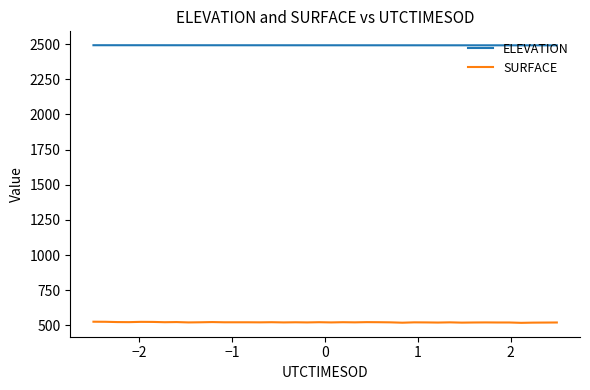

Which series has the largest range (max minus min)?

SURFACE